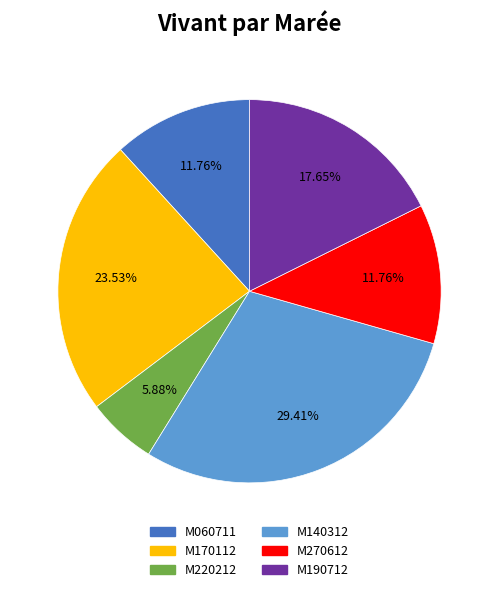

How many slices are in this pie chart?

6